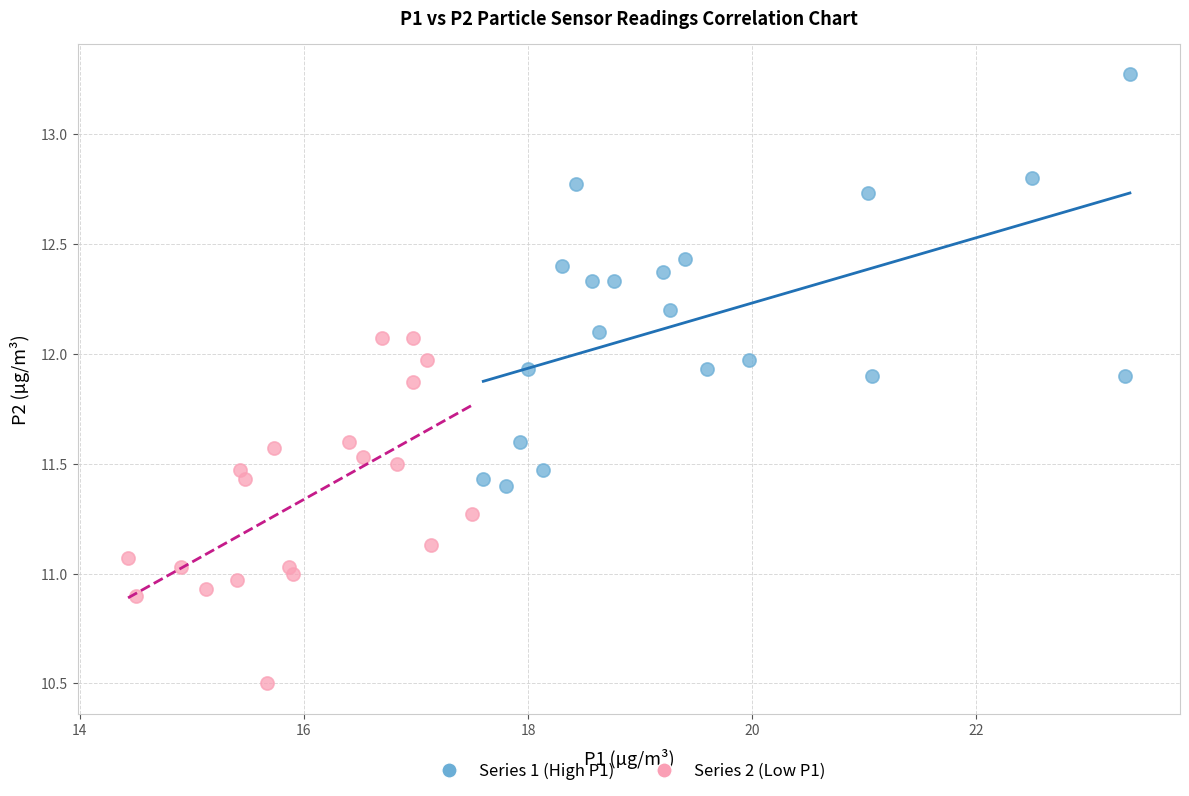

Which series reaches the minimum Y coordinate?

Series 2 (Low P1)